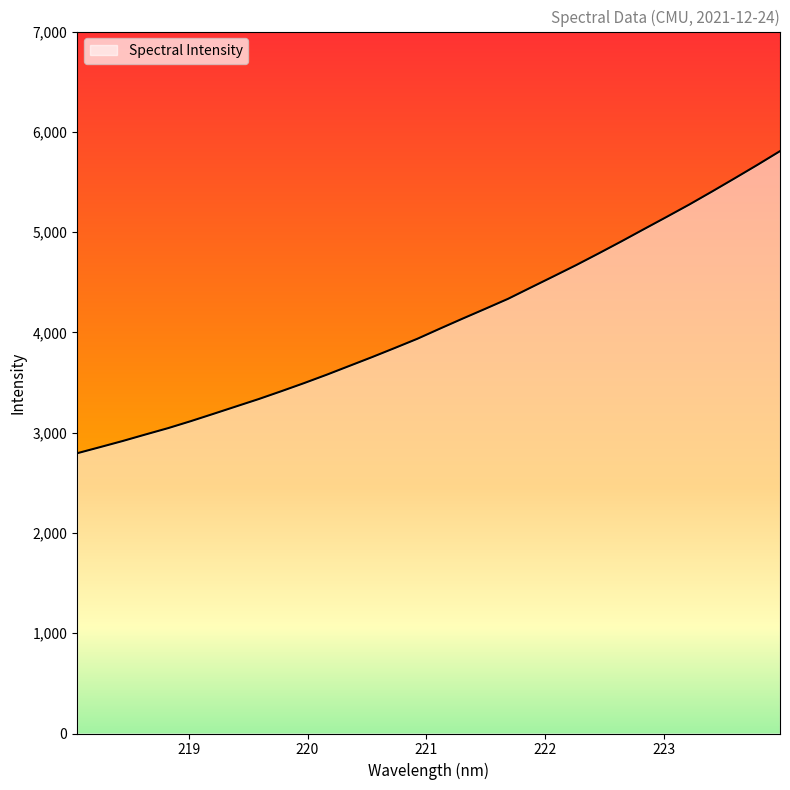

What is the value of the 27th point from the left?

5152.2